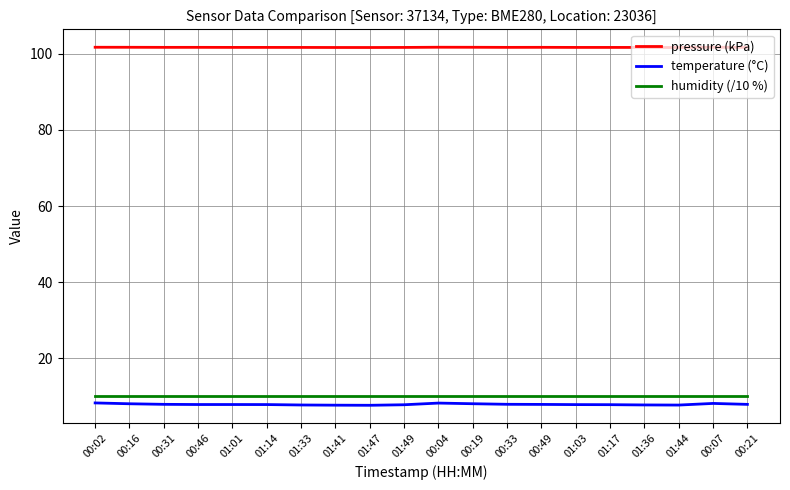

What is the minimum value shown in the chart?

7.7